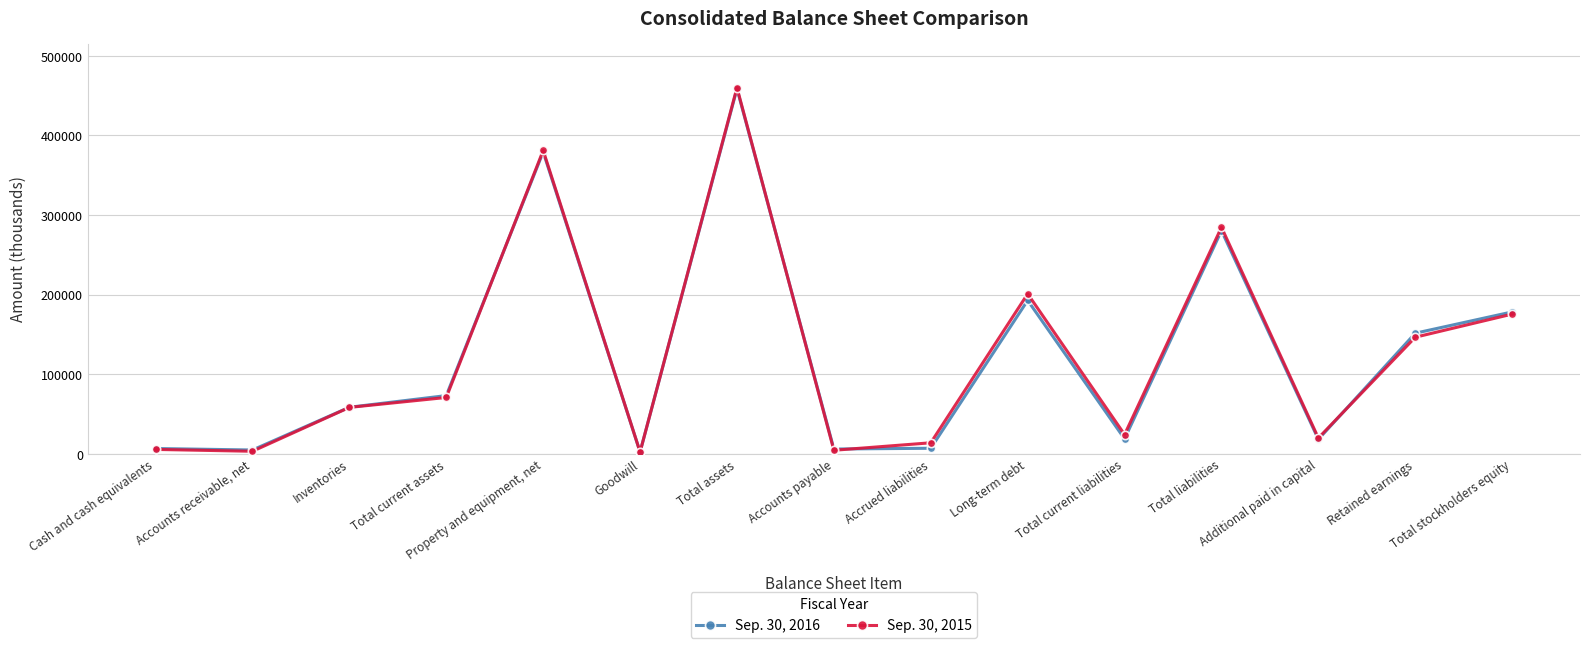

What is the sum of all Sep. 30, 2016 values?

1835770